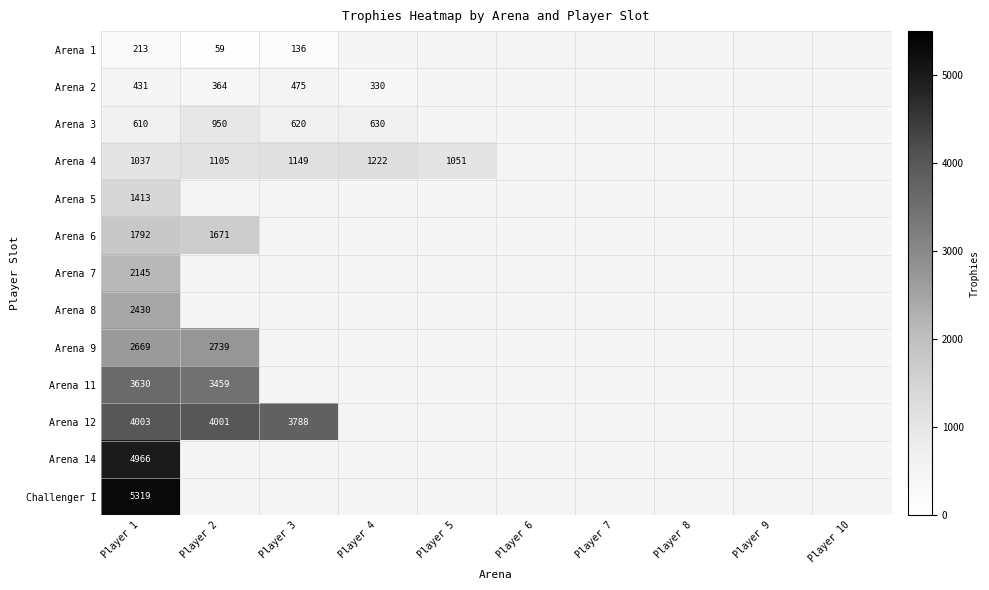

True or false: Arena 8 has a value of 3741 at Player 1.

False